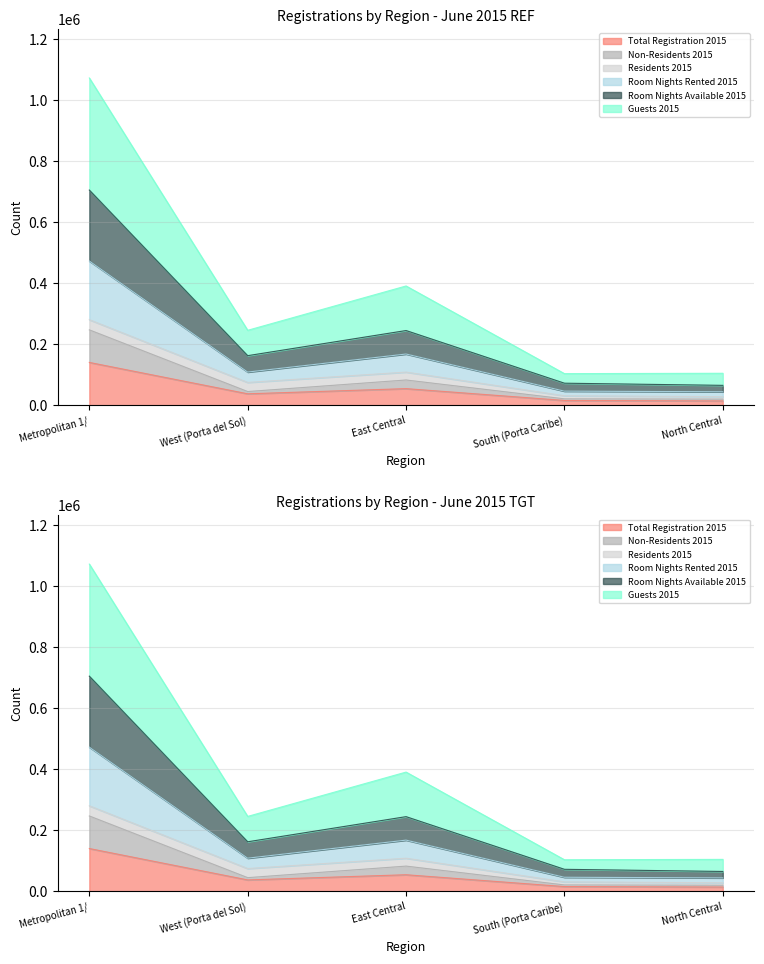

What is the label of the 3rd point from the left?

East Central